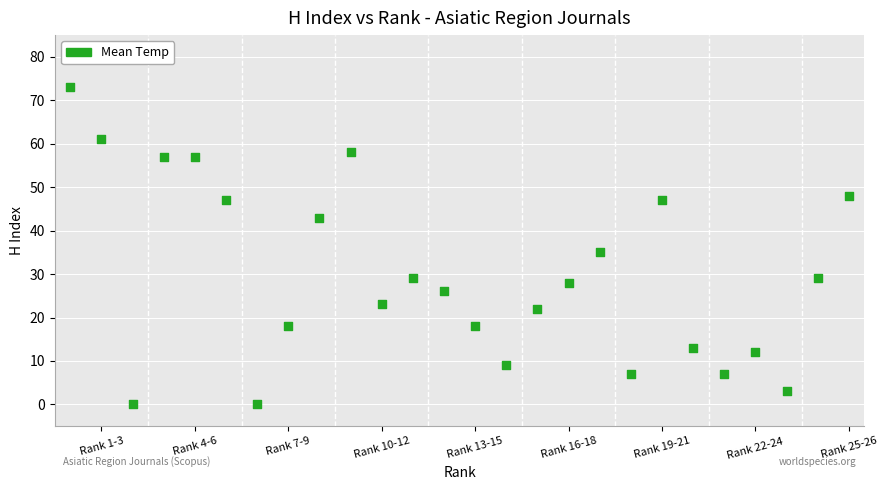

What is the range of X values (max minus min)?

25